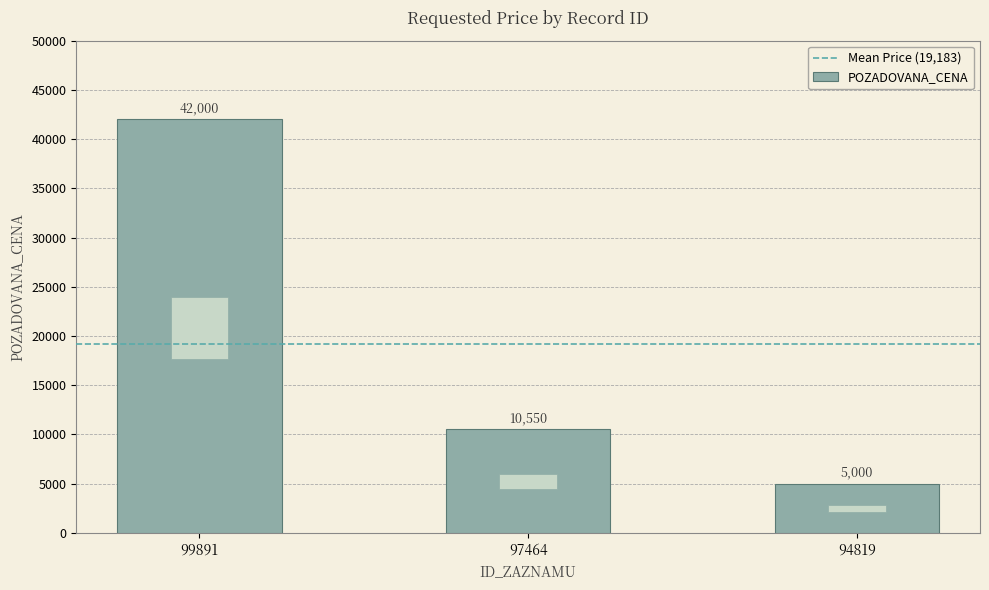

List the labels in order of value, smallest first.

94819, 97464, 99891